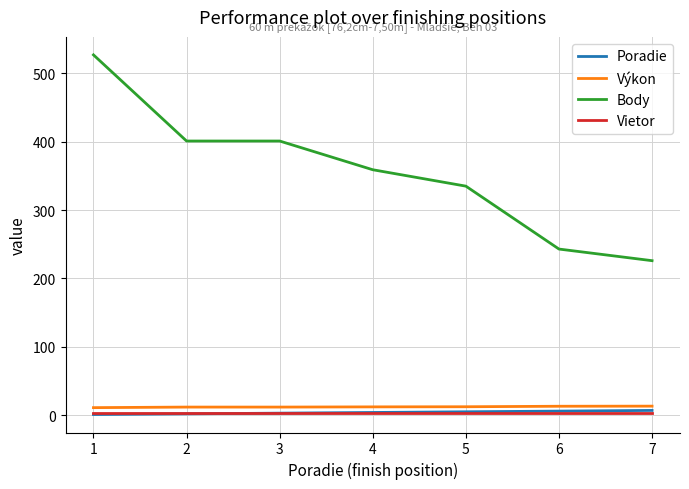

What is the average value of the Výkon series?

12.2